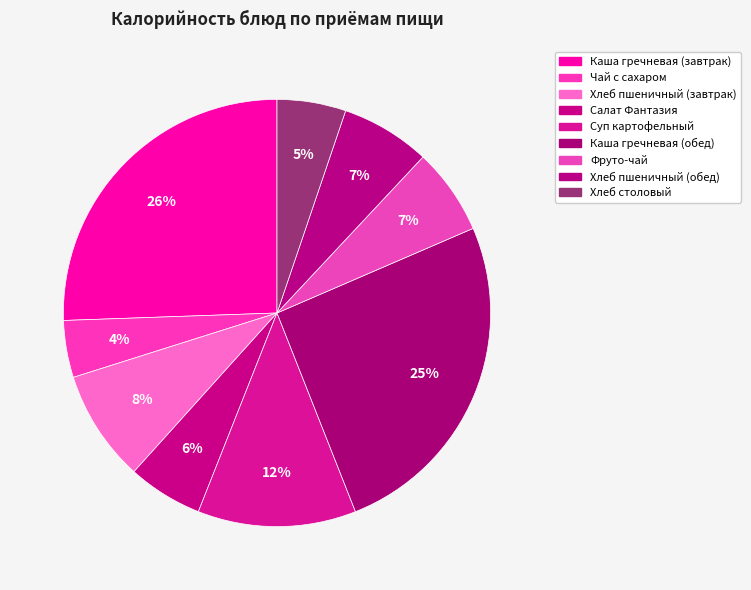

Which category has the biggest portion of the pie?

Каша гречневая (завтрак)